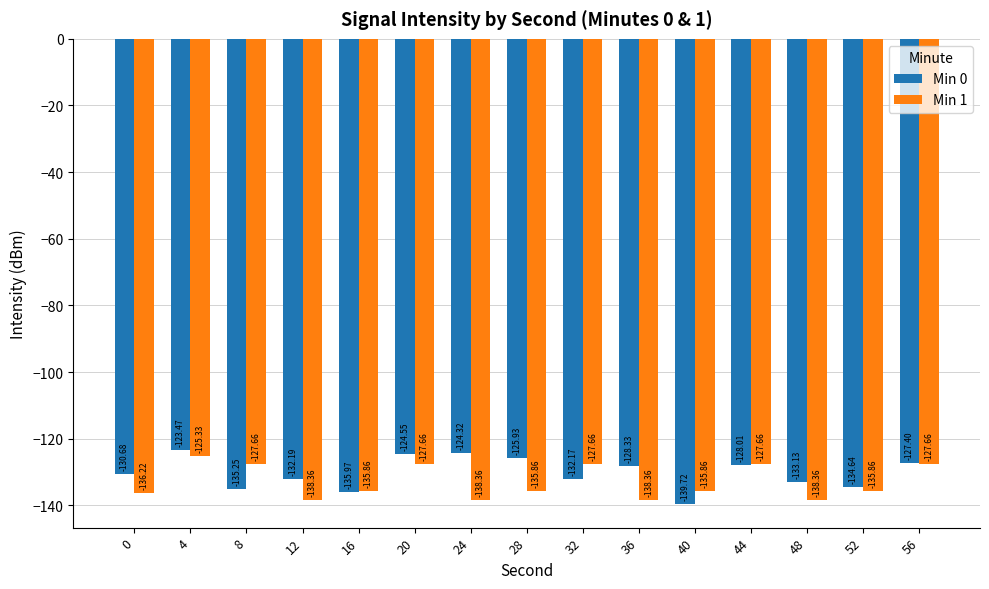

Rank the series by their maximum value, from highest to lowest.

Min 0, Min 1